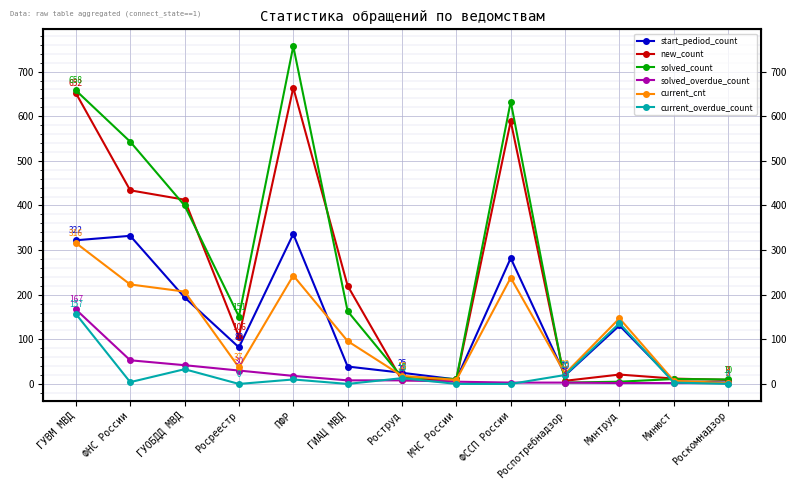

What is the difference between the maximum and second lowest values in the new_count series?

656